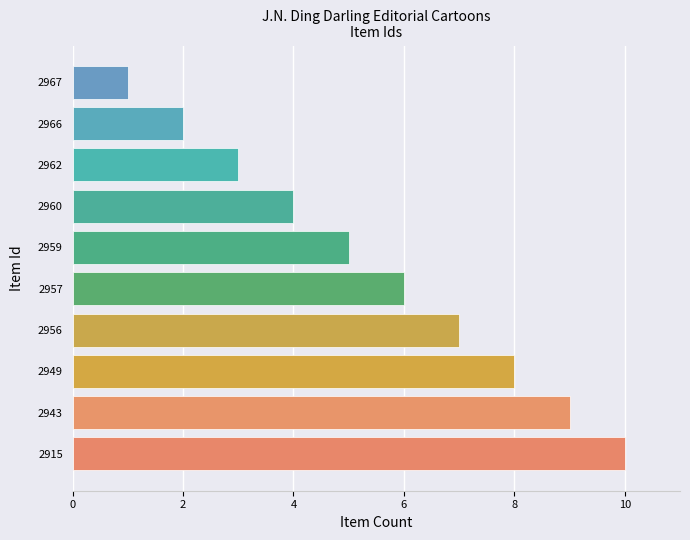

What is the average value?

6